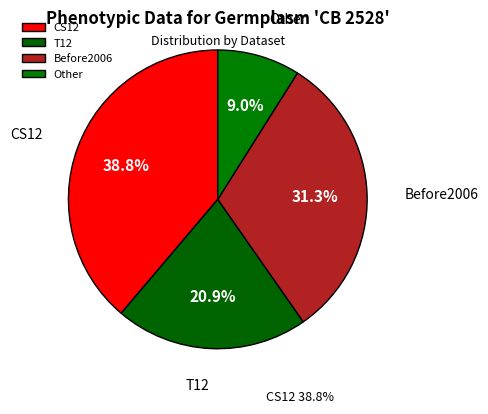

Combined, what portion of the pie is CS12 and T12?

59.7%